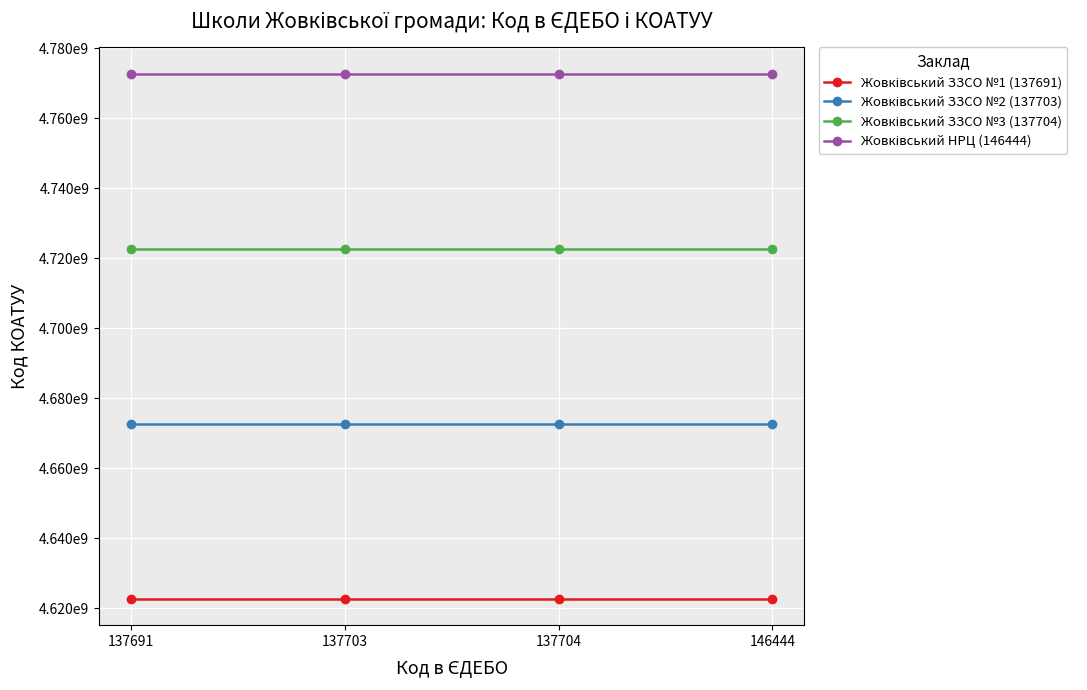

At 137703, list the series in order from largest to smallest.

Жовківський НРЦ (146444), Жовківський ЗЗСО №3 (137704), Жовківський ЗЗСО №2 (137703), Жовківський ЗЗСО №1 (137691)